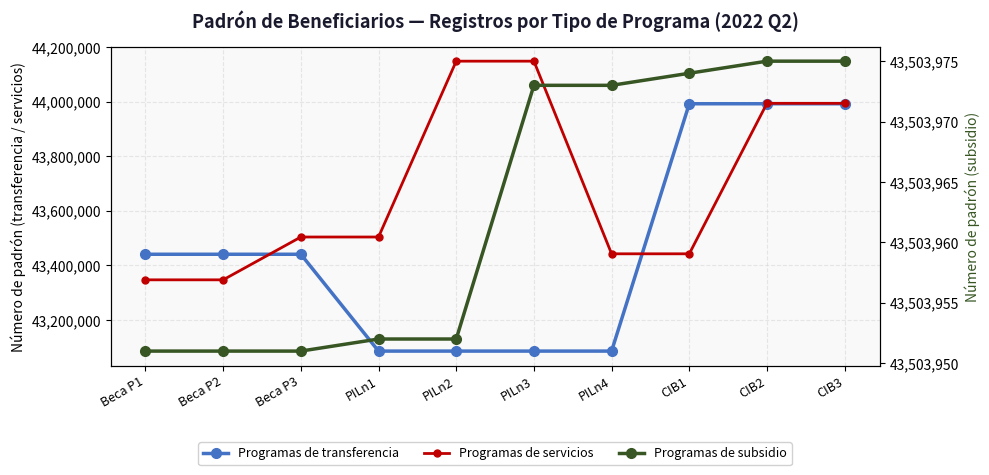

Reading left to right, what are all the values shown in this chart?

Programas de transferencia: 43440768	43440769	43440770	43085948	43085949	43085950	43085951	43992225	43992226	43992227
Programas de servicios: 43347050	43347050	43503953	43503953	44148262	44148262	43442410	43442410	43993827	43993827
Programas de subsidio: 43503951	43503951	43503951	43503952	43503952	43503973	43503973	43503974	43503975	43503975